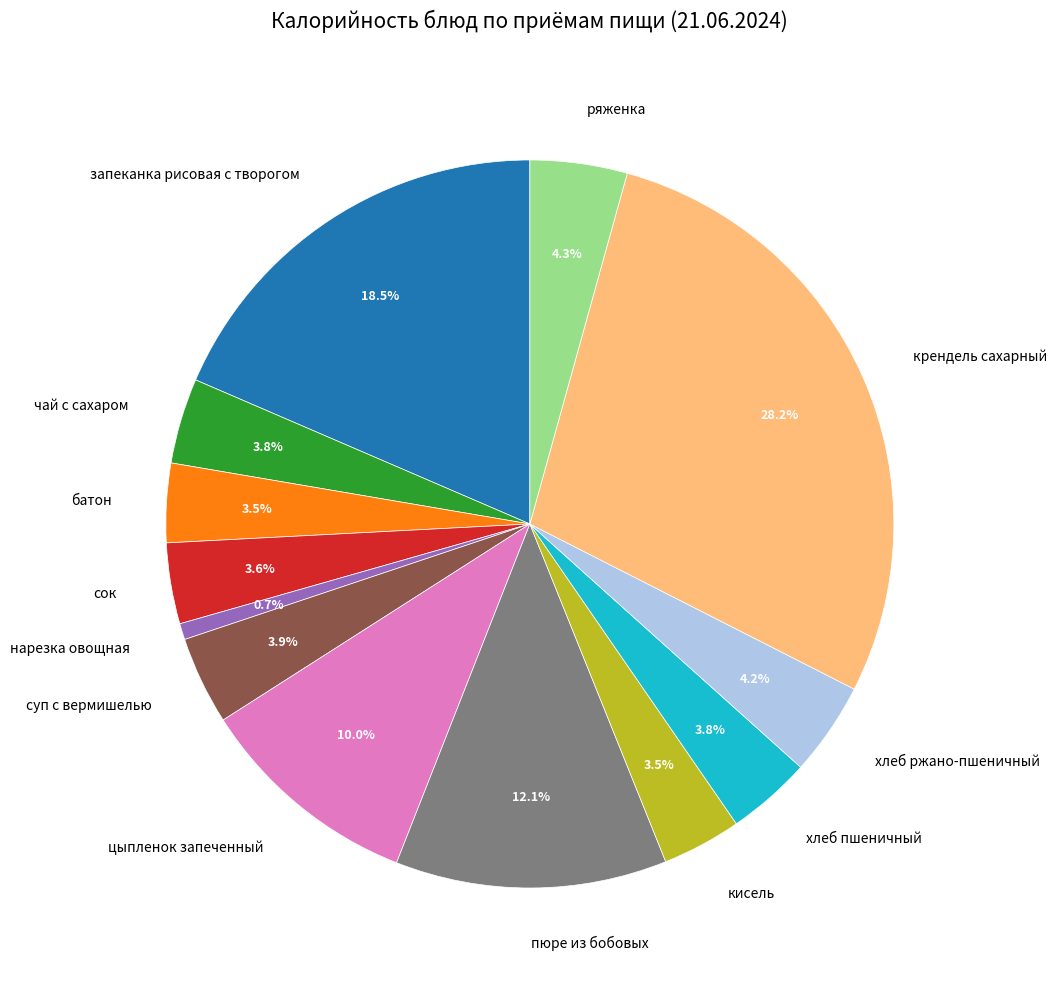

Combined, what portion of the pie is цыпленок запеченный and сок?

13.6%